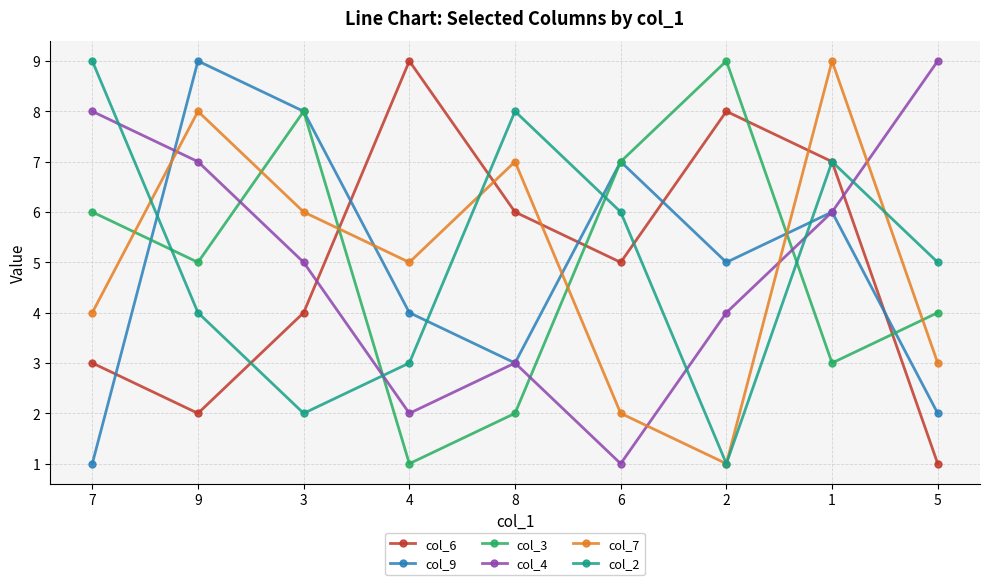

How many col_3 values are between 3 and 7?

5